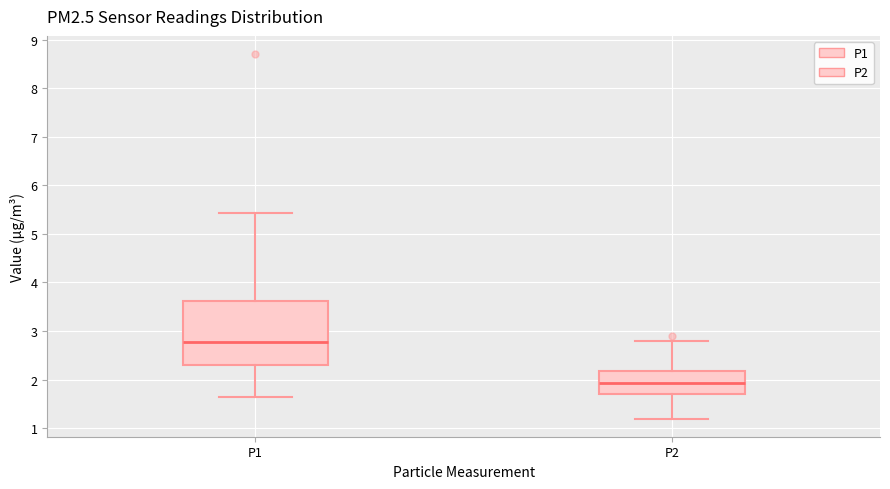

Reading left to right, read every box against the y-axis: the position of its median line, the range the box covers, and the ends of its whiskers. The values are not printed on the chart, so give them approximately, as read against the axis.

P1: median 2.8, box 2.3 to 3.6, whiskers 1.7 to 5.4
P2: median 1.9, box 1.7 to 2.2, whiskers 1.2 to 2.8